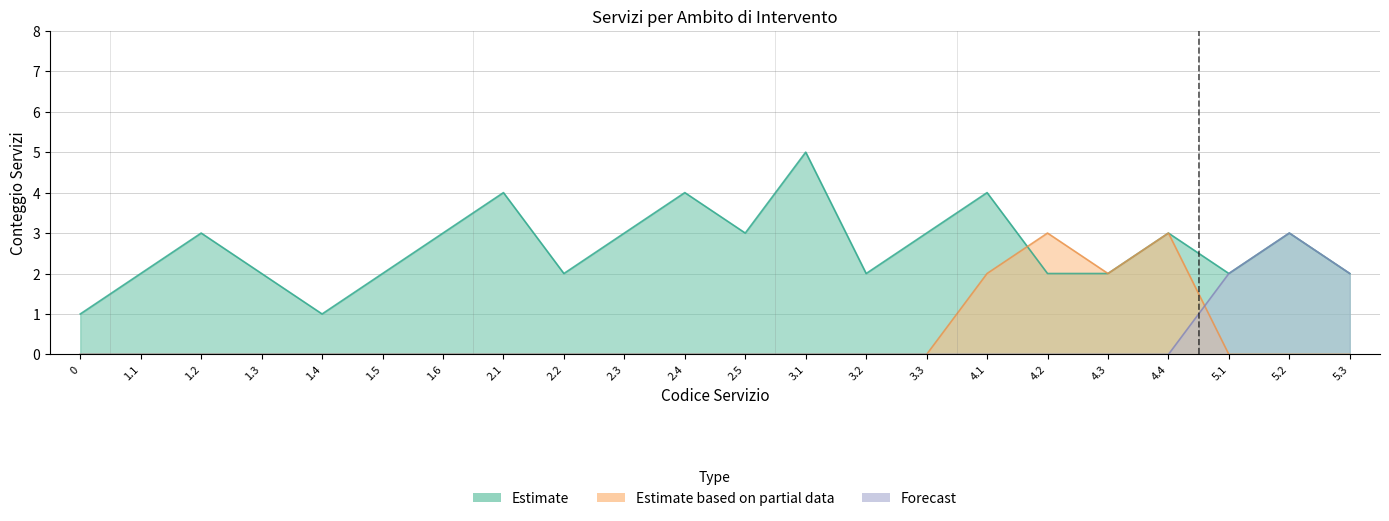

At which category does Estimate reach its first local peak?

1.2